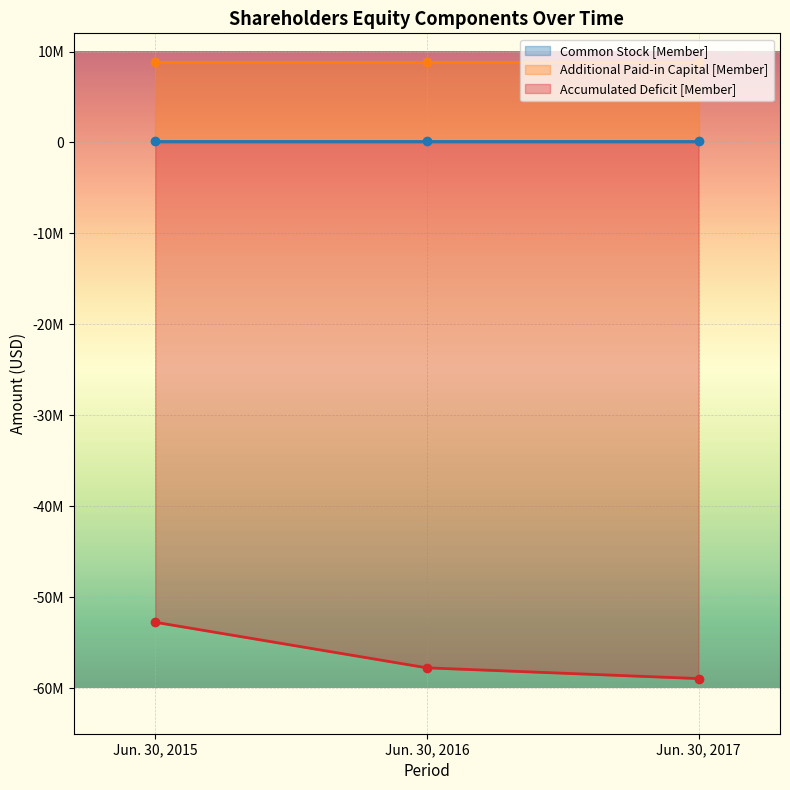

Which category has the highest value across all series?

Jun. 30, 2015